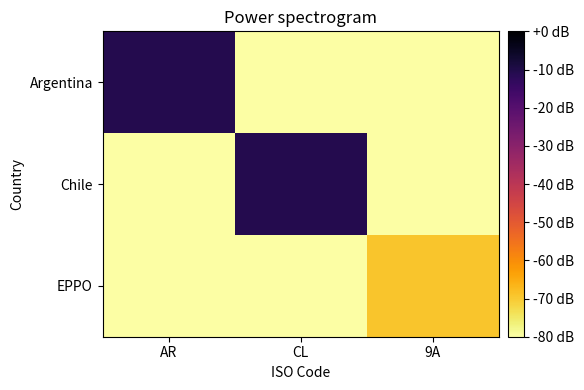

Which series has the largest total across all categories?

Argentina